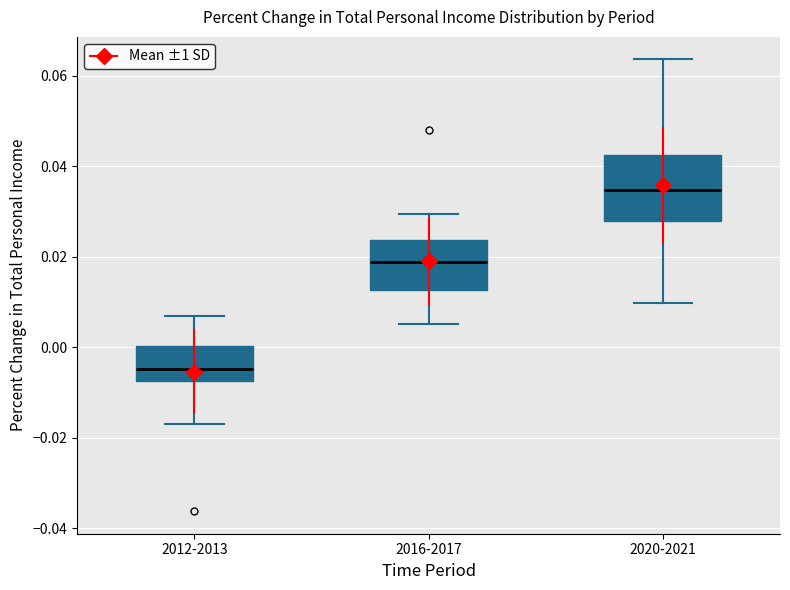

Which box has the lowest median line?

2012-2013